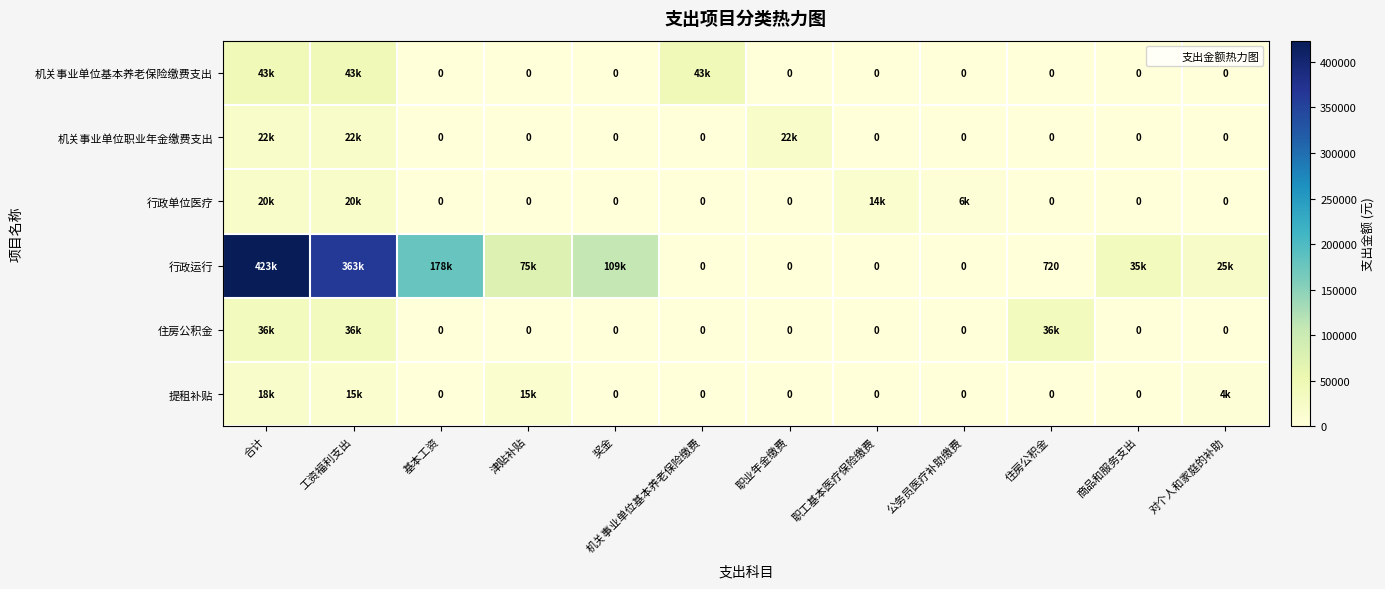

True or false: 行政单位医疗 has a value of 0.0 at 奖金.

True